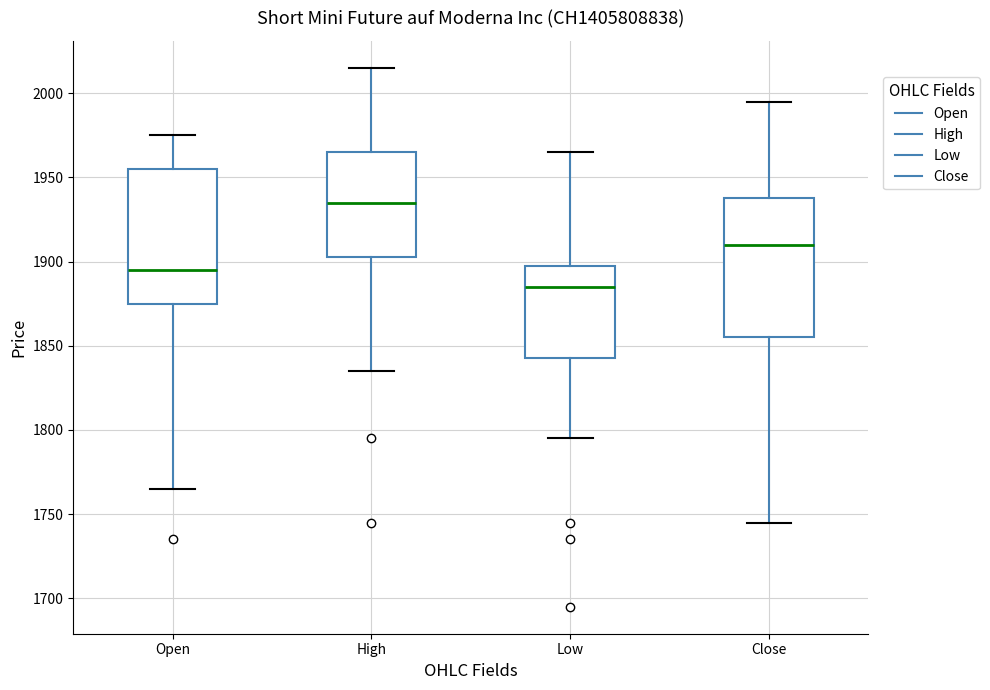

Reading left to right, read every box against the y-axis: the position of its median line, the range the box covers, and the ends of its whiskers. The values are not printed on the chart, so give them approximately, as read against the axis.

Open: median 1895, box 1875 to 1955, whiskers 1765 to 1975
High: median 1935, box 1905 to 1965, whiskers 1835 to 2015
Low: median 1885, box 1845 to 1900, whiskers 1795 to 1965
Close: median 1910, box 1855 to 1940, whiskers 1745 to 1995